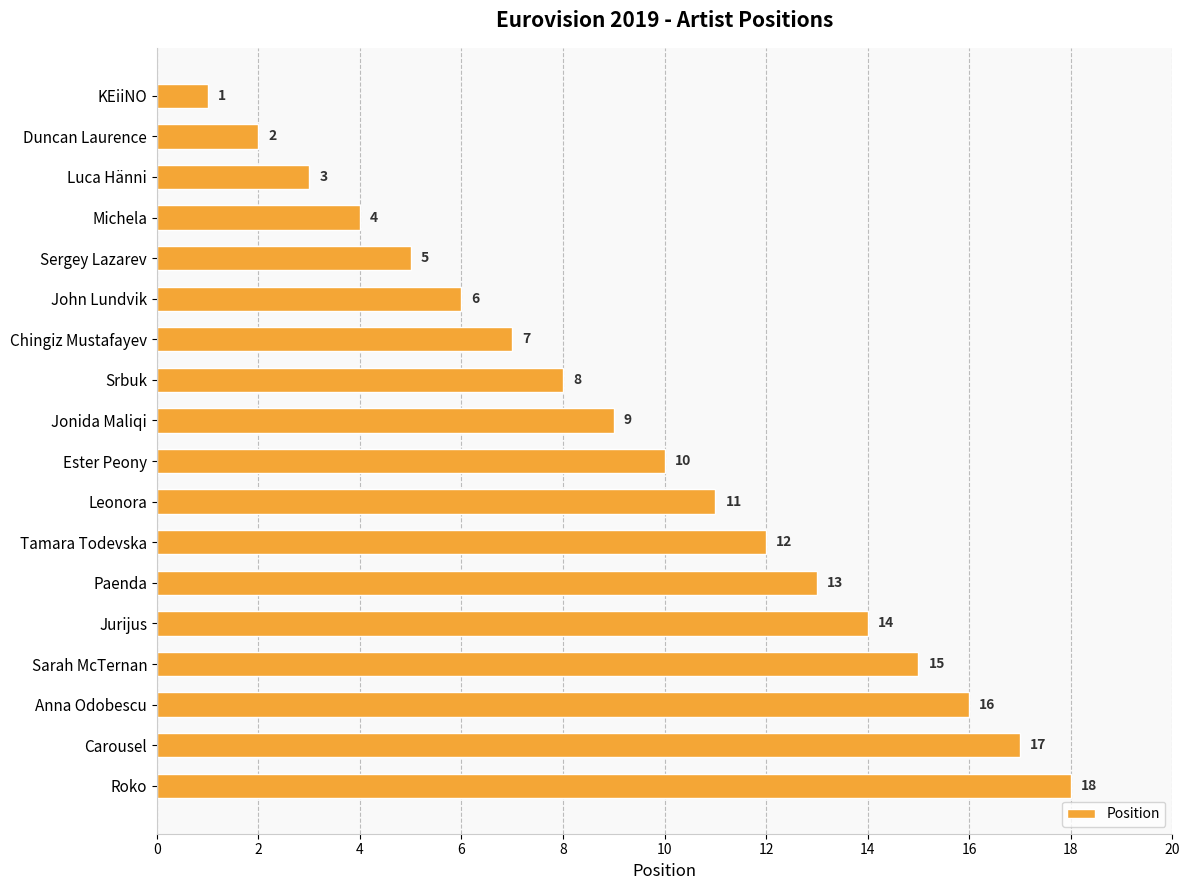

What is the maximum value shown in the chart?

18